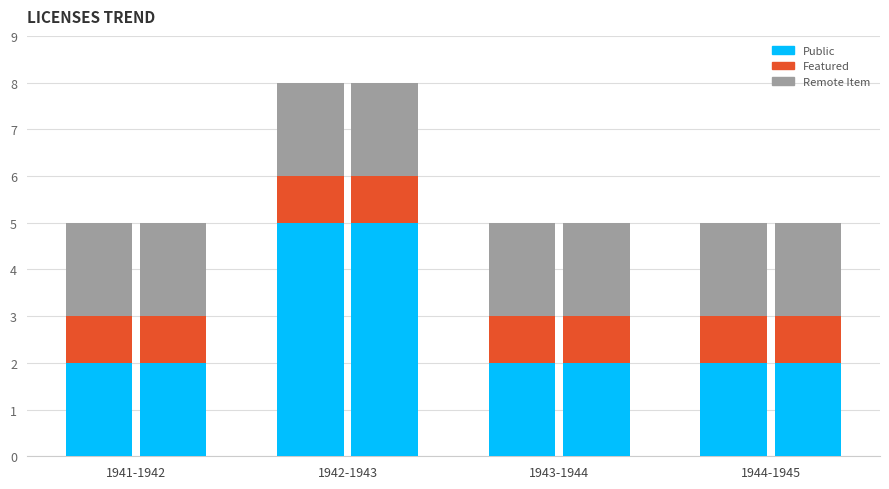

Is it true that Remote Item equals 2 at 1941-1942?

True